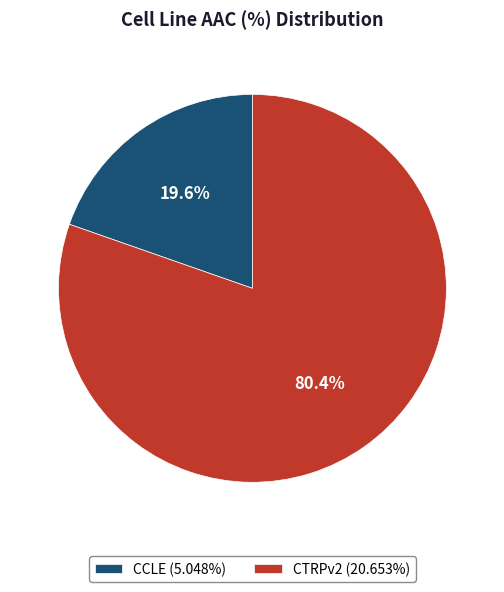

Which category has the biggest portion of the pie?

CTRPv2